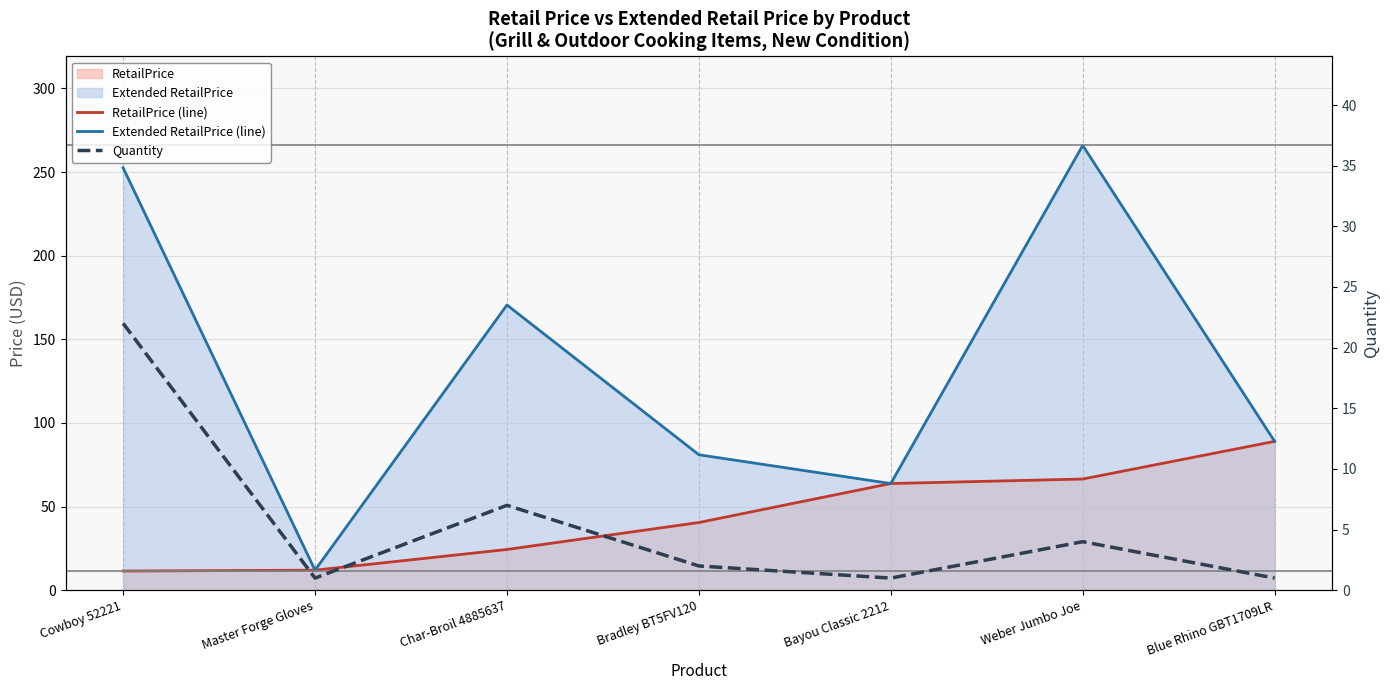

Reading left to right, extract all data points from this chart.

RetailPrice (line): 11.5	12.0	24.4	40.5	63.8	66.5	89.0
Extended RetailPrice (line): 252.6	12.0	170.5	81.0	63.8	265.9	89.0
Quantity: 22.0	1.0	7.0	2.0	1.0	4.0	1.0